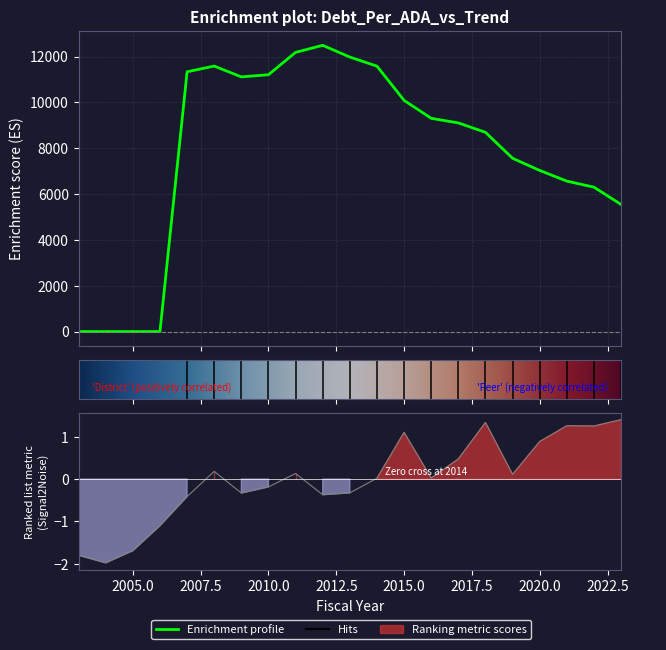

Where is the first local maximum for DebtPerADA?

2008